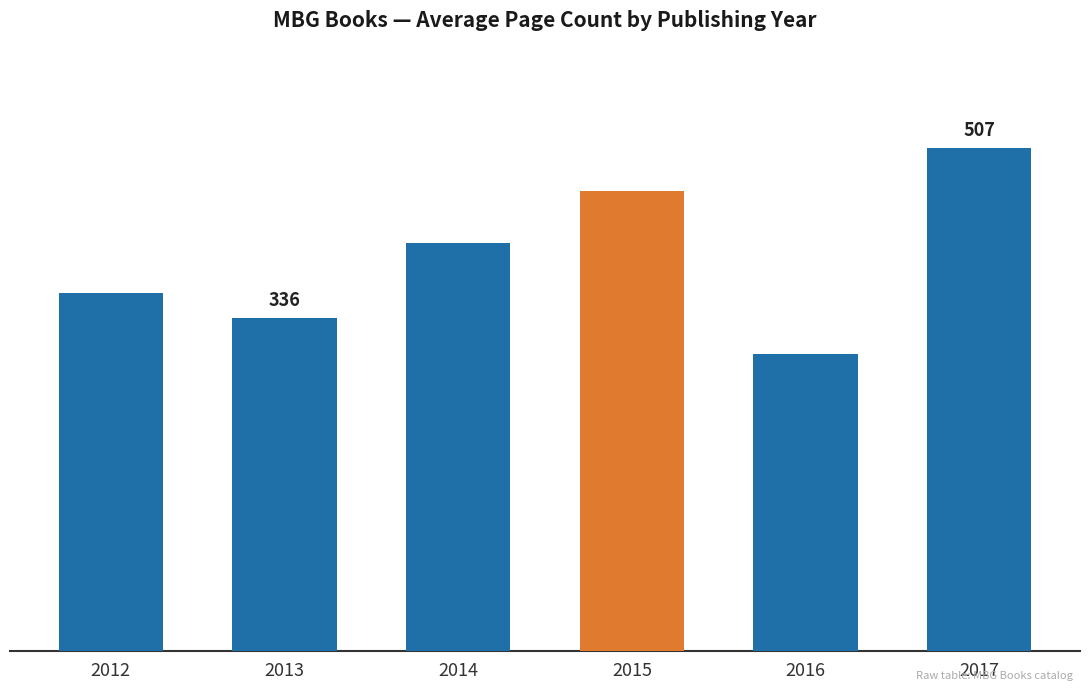

How many values are below 411?

3